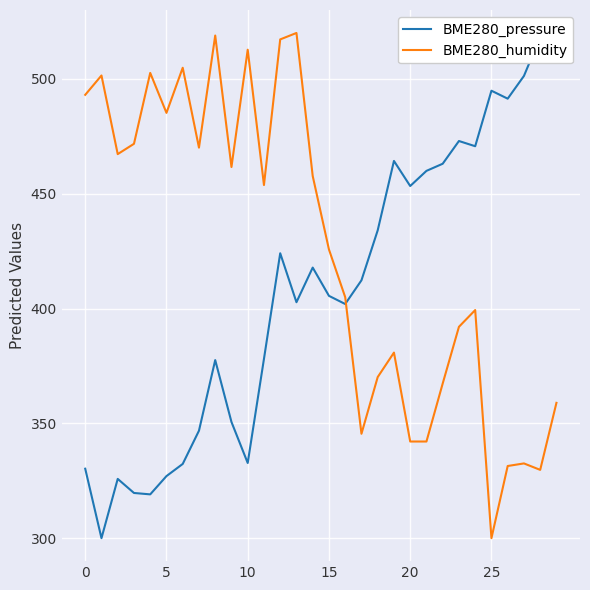

How many data points in BME280_pressure are above 412?

15